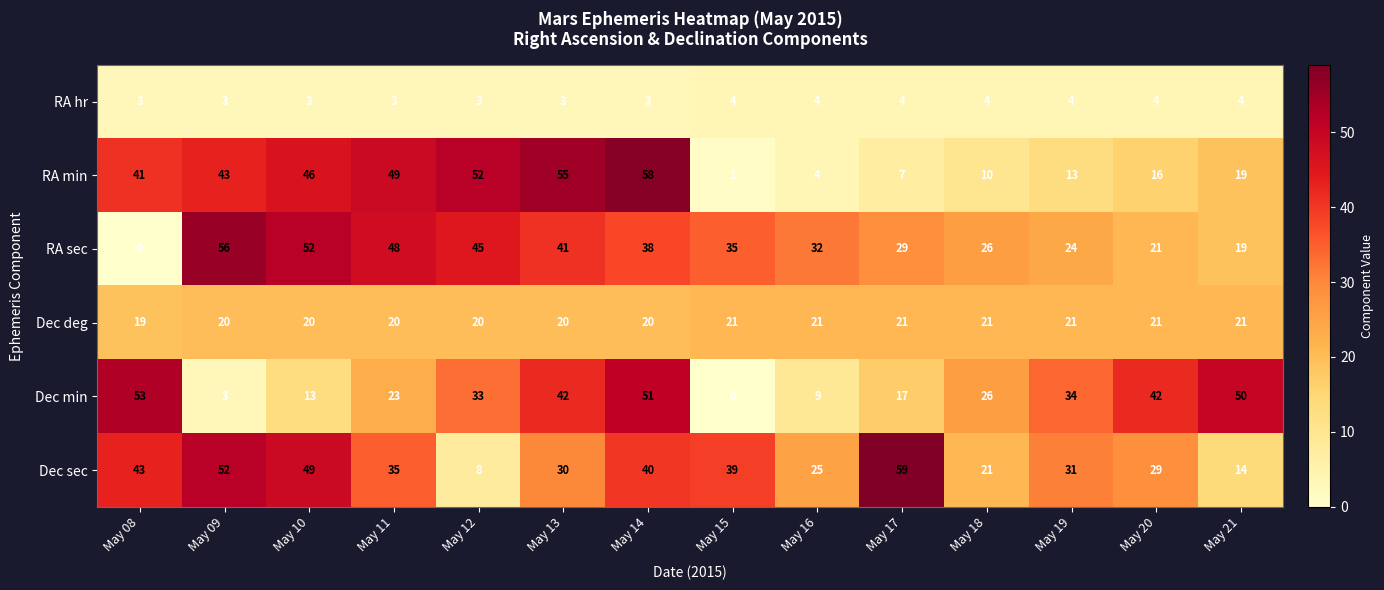

At which category does the chart reach its peak across all series?

May 17